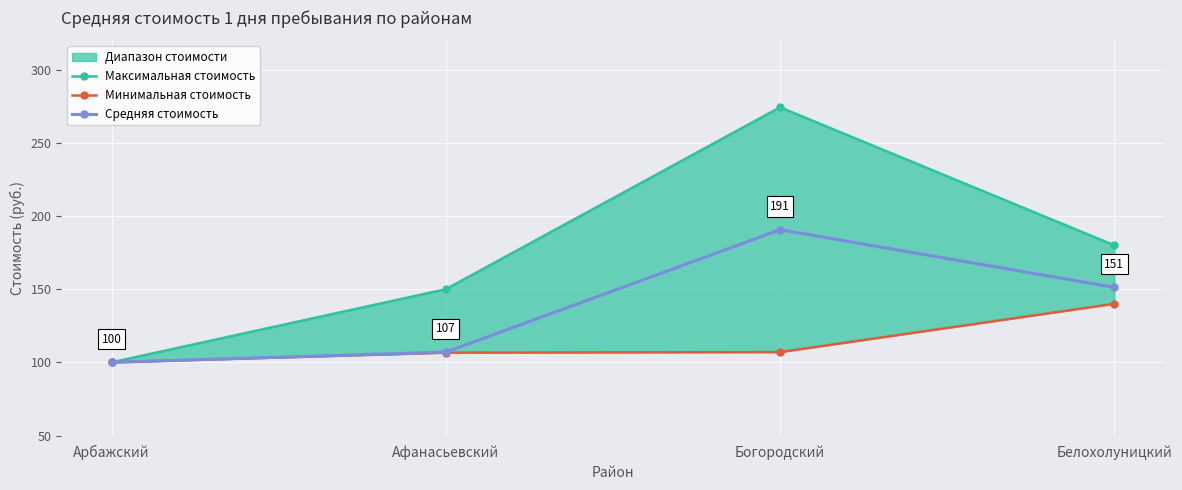

At which label does Максимальная стоимость first exceed 180?

Богородский